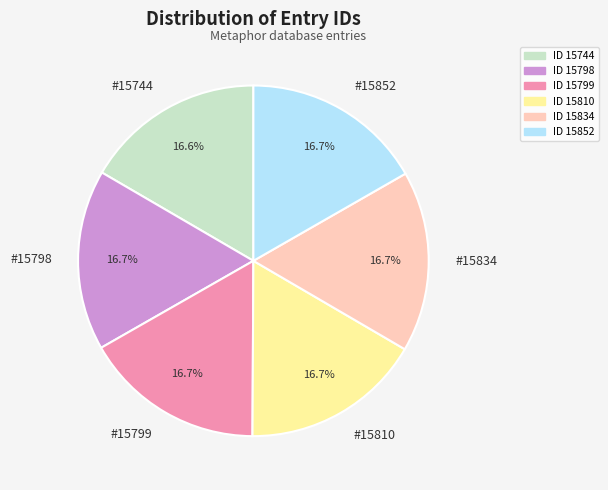

What is the ratio of the value at #15798 to the value at #15852?

1.0